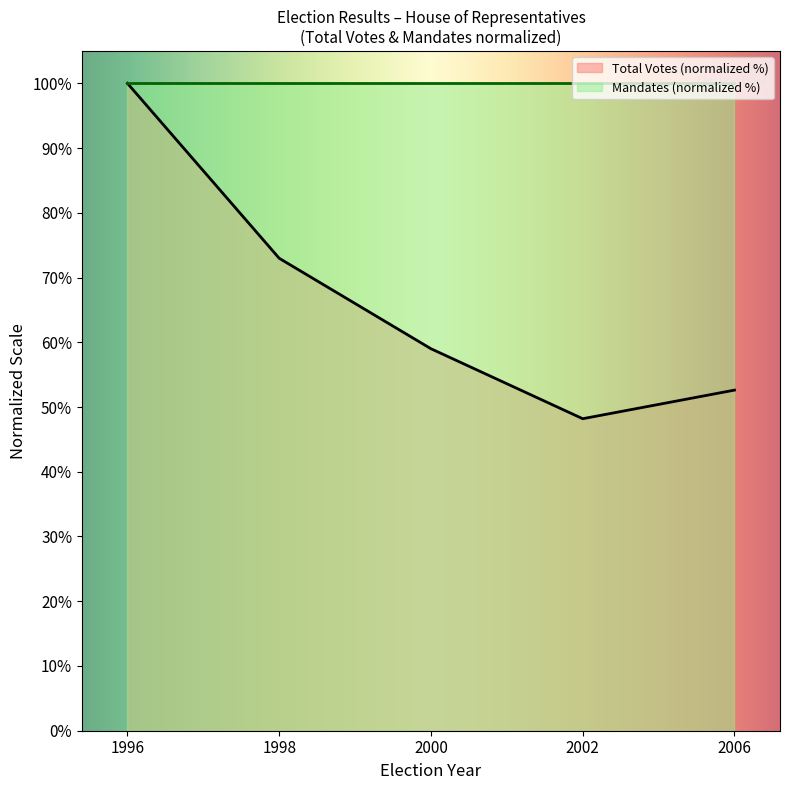

Reading left to right, extract all data points from this chart.

100.0	73.0	59.0	48.2	52.6